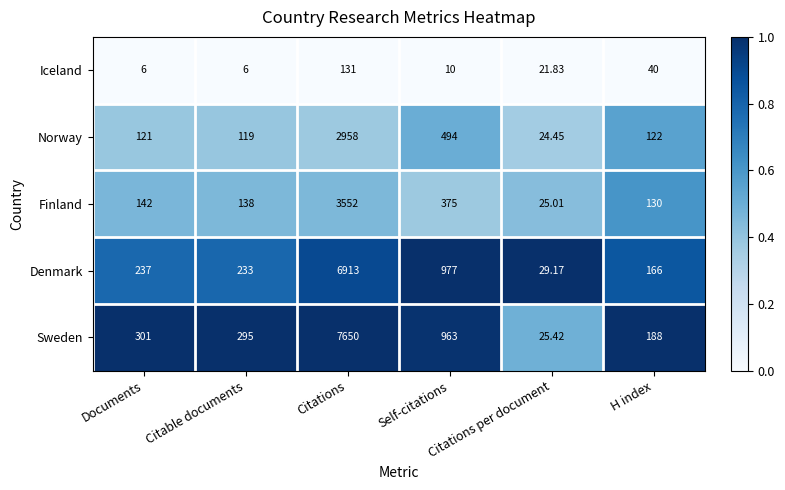

List the series in order of their peak value, lowest first.

Iceland, Norway, Finland, Denmark, Sweden